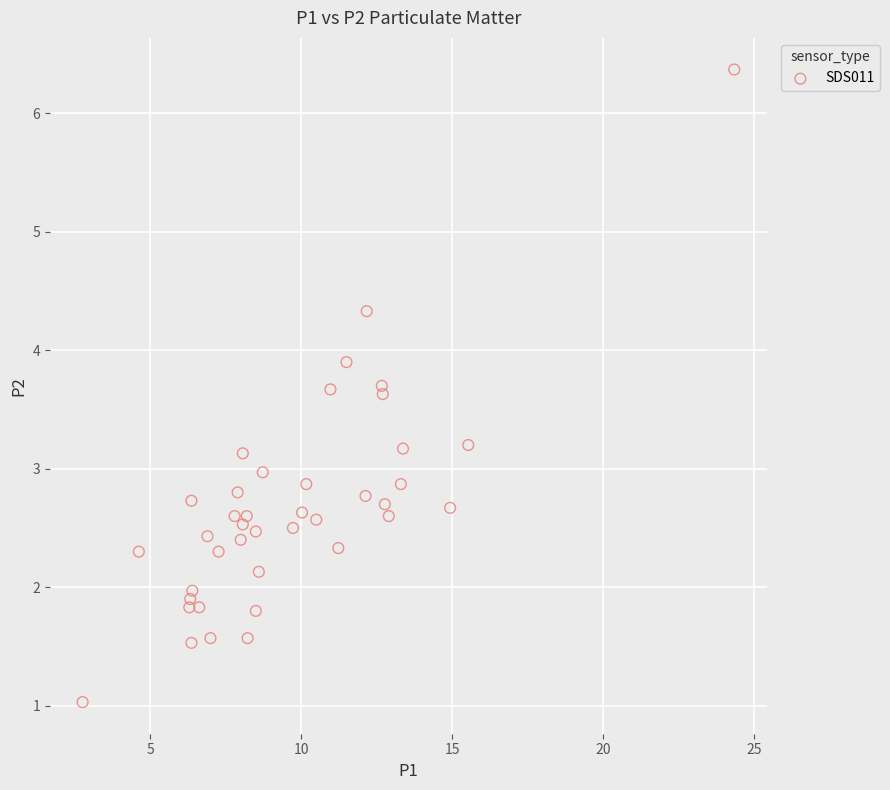

What is the range of Y values (max minus min)?

5.3